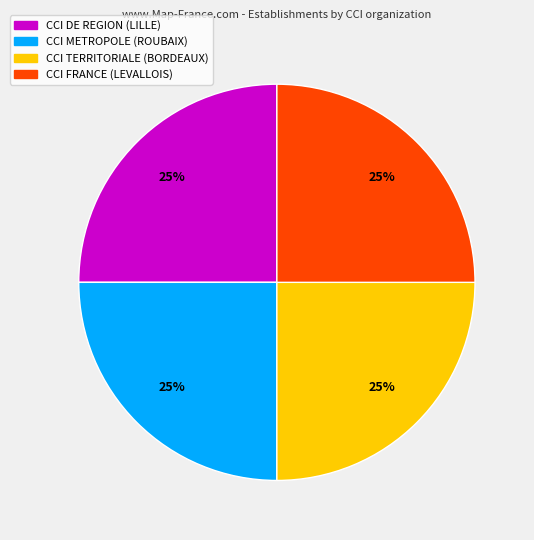

The CCI FRANCE (LEVALLOIS) slice represents 25% of the pie. True or false?

True